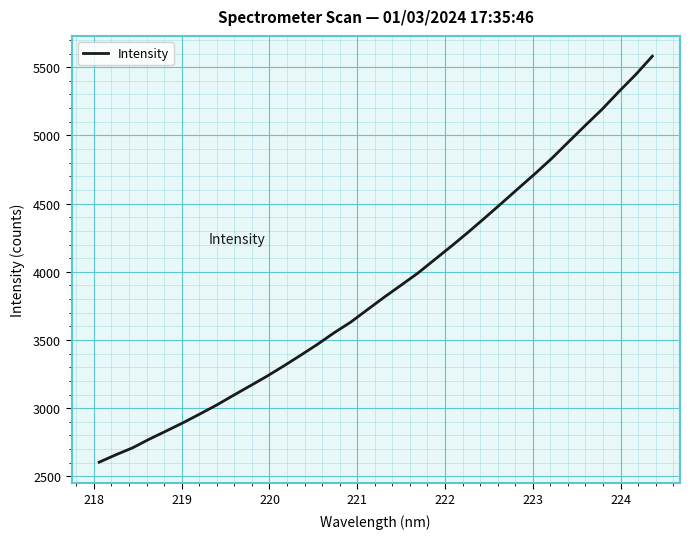

What is the smallest value displayed?

2603.7